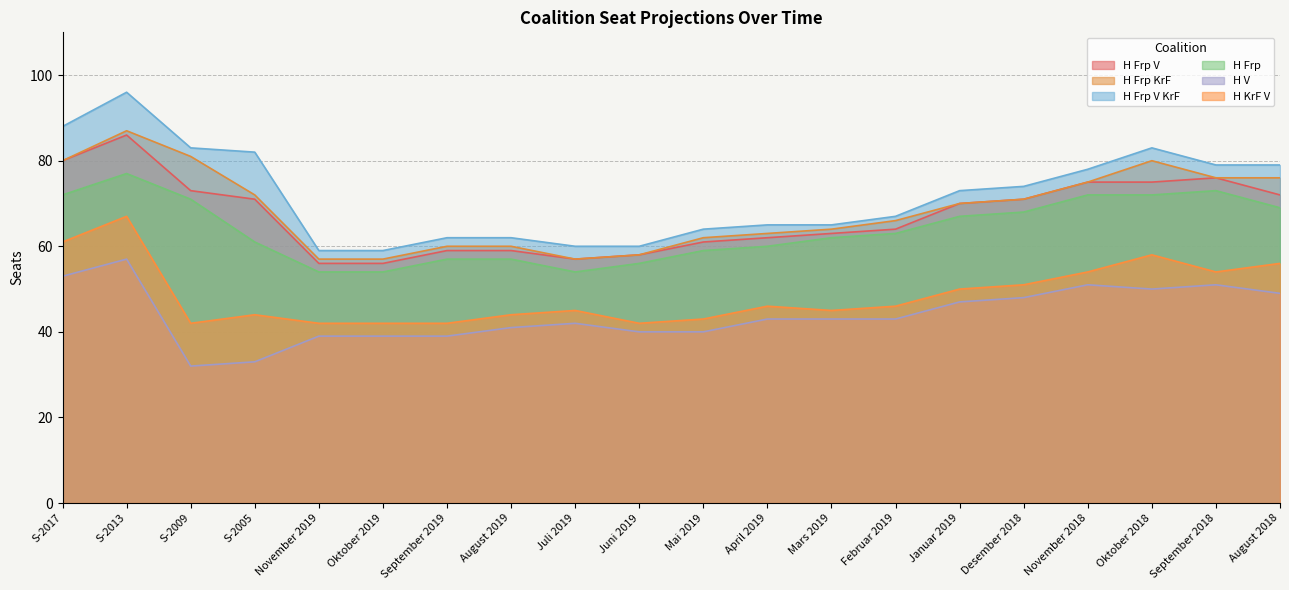

How many lines are shown in the chart?

6